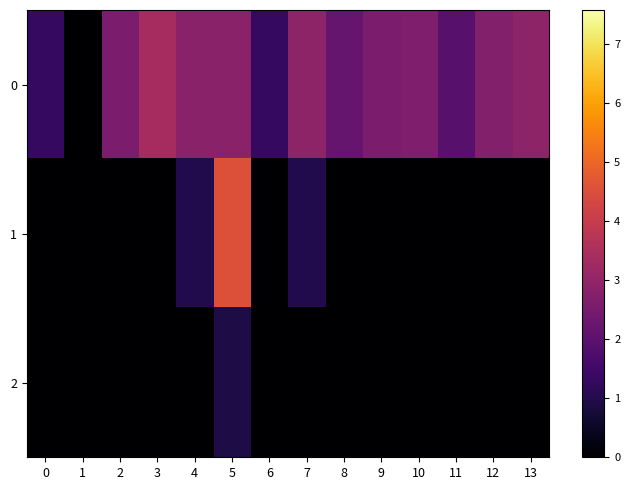

Reading left to right, what are all the values shown in this chart?

0: 0=1.3	1=0.0	2=2.6	3=3.4	4=2.9	5=2.9	6=1.3	7=2.9	8=2.2	9=2.6	10=2.6	11=1.9	12=2.8	13=2.9
1: 0=0.0	1=0.0	2=0.0	3=0.0	4=1.0	5=4.5	6=0.0	7=1.0	8=0.0	9=0.0	10=0.0	11=0.0	12=0.0	13=0.0
2: 0=0.0	1=0.0	2=0.0	3=0.0	4=0.0	5=0.9	6=0.0	7=0.0	8=0.0	9=0.0	10=0.0	11=0.0	12=0.0	13=0.0